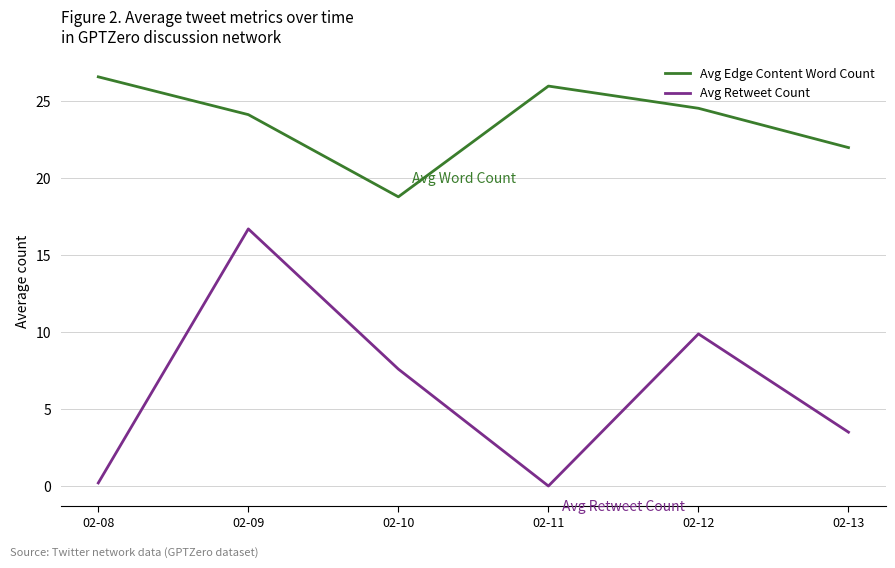

Rank the series by their average value, from highest to lowest.

Avg Edge Content Word Count, Avg Retweet Count